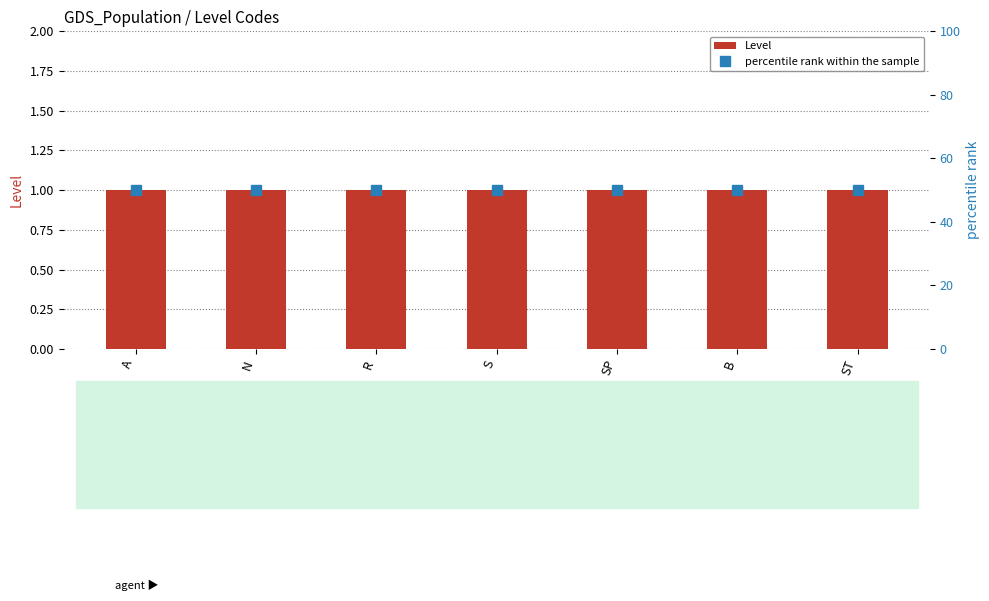

True or false: percentile rank within the sample has a value of 21 at S.

False